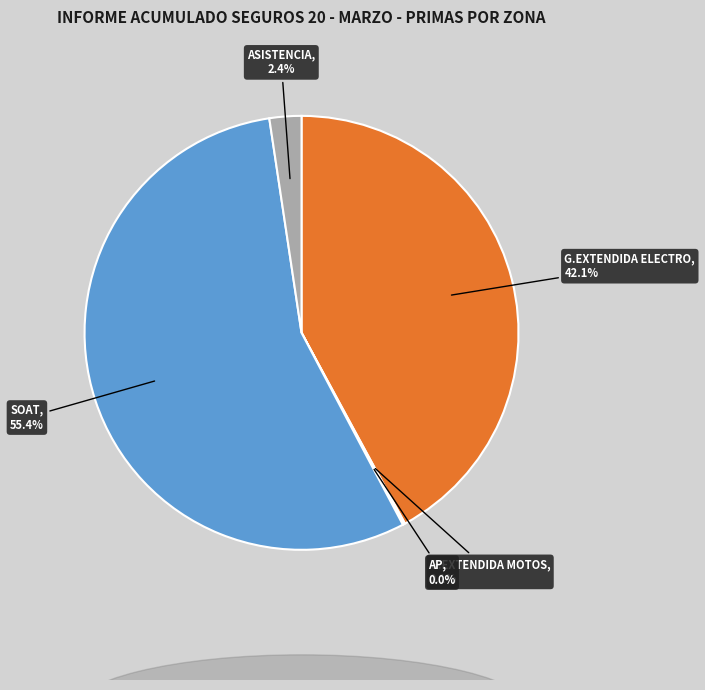

Does any single category account for the majority?

Yes